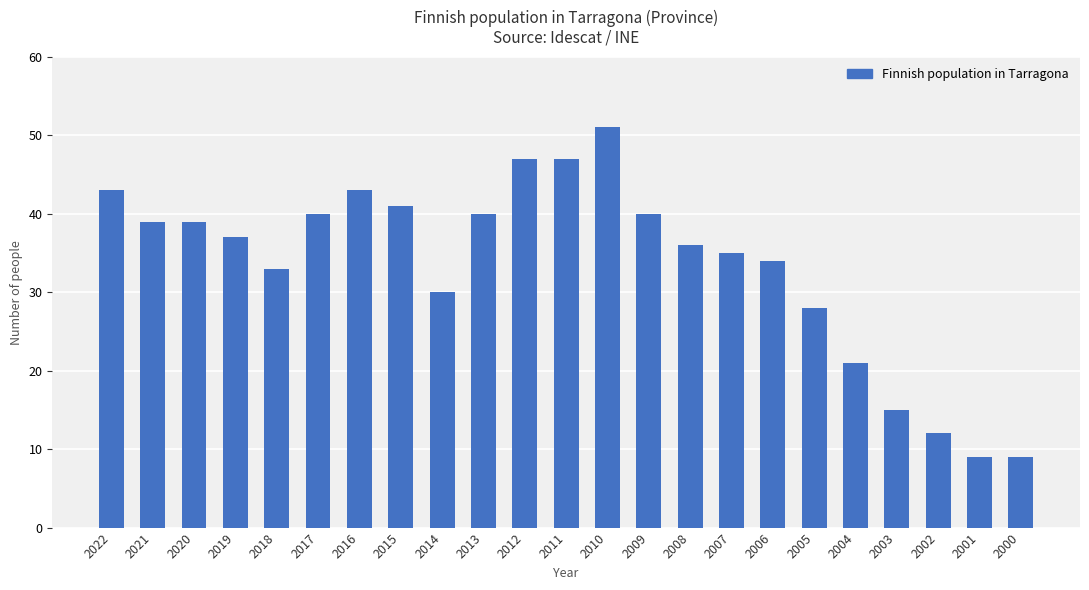

Which category has the highest value across all series?

2010